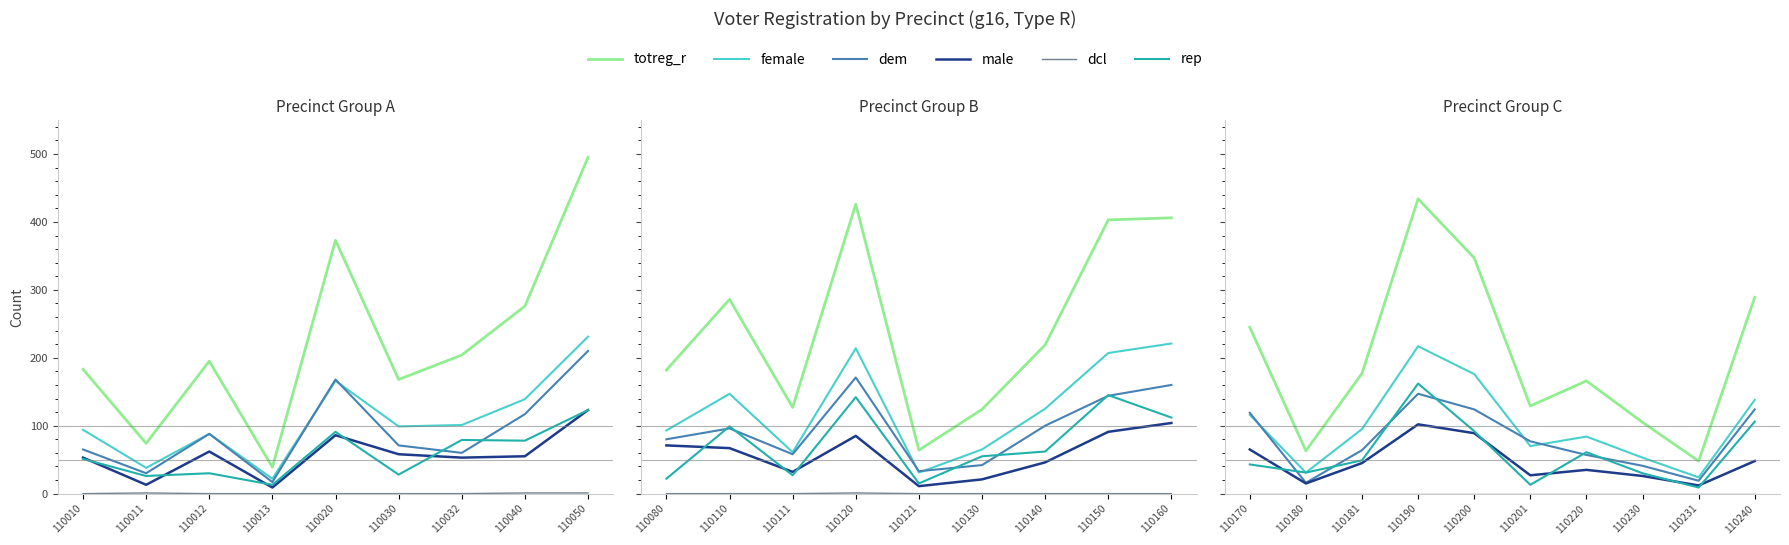

True or false: female has a value of 64 at 110040.

False